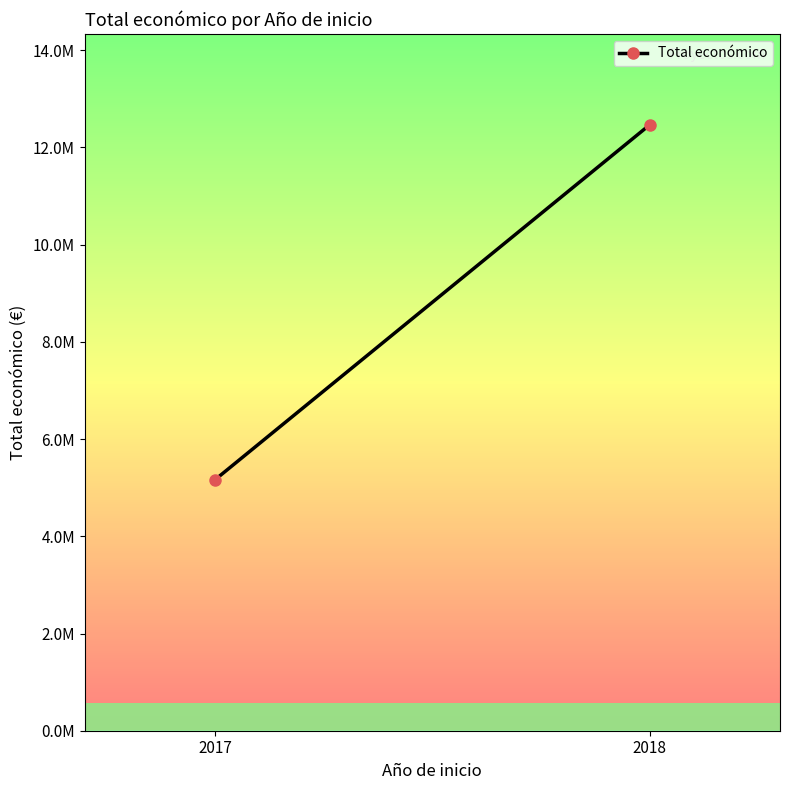

What is the value of the 2nd point from the left?

12463444